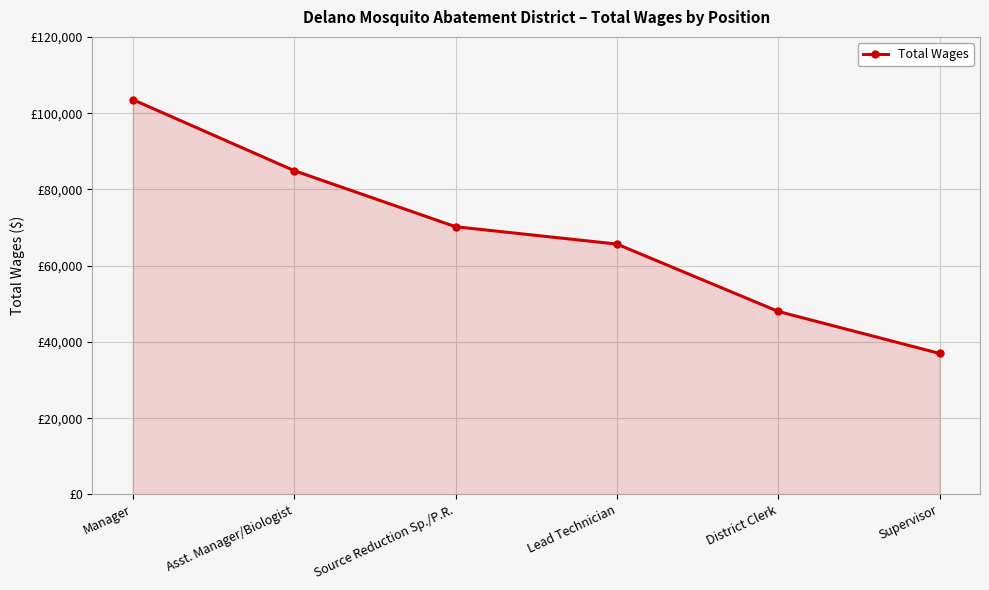

How many values are between 47986 and 84916?

4